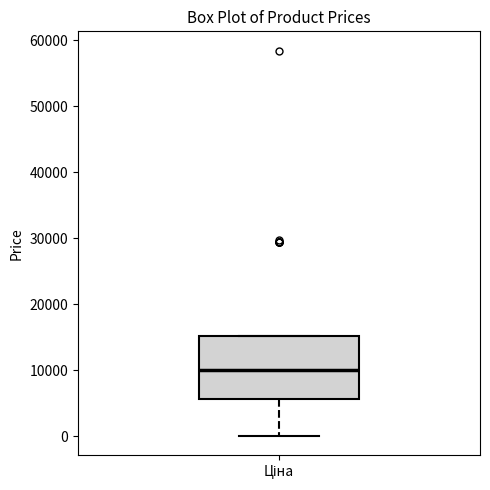

Transcribe this box plot: give where the median line is, the range the box spans, and where the two whiskers end, as read against the y-axis. The values are not printed on the chart, so give them approximately, as read against the axis.

median 10000, box 6000 to 15000, whiskers 0 to 15000